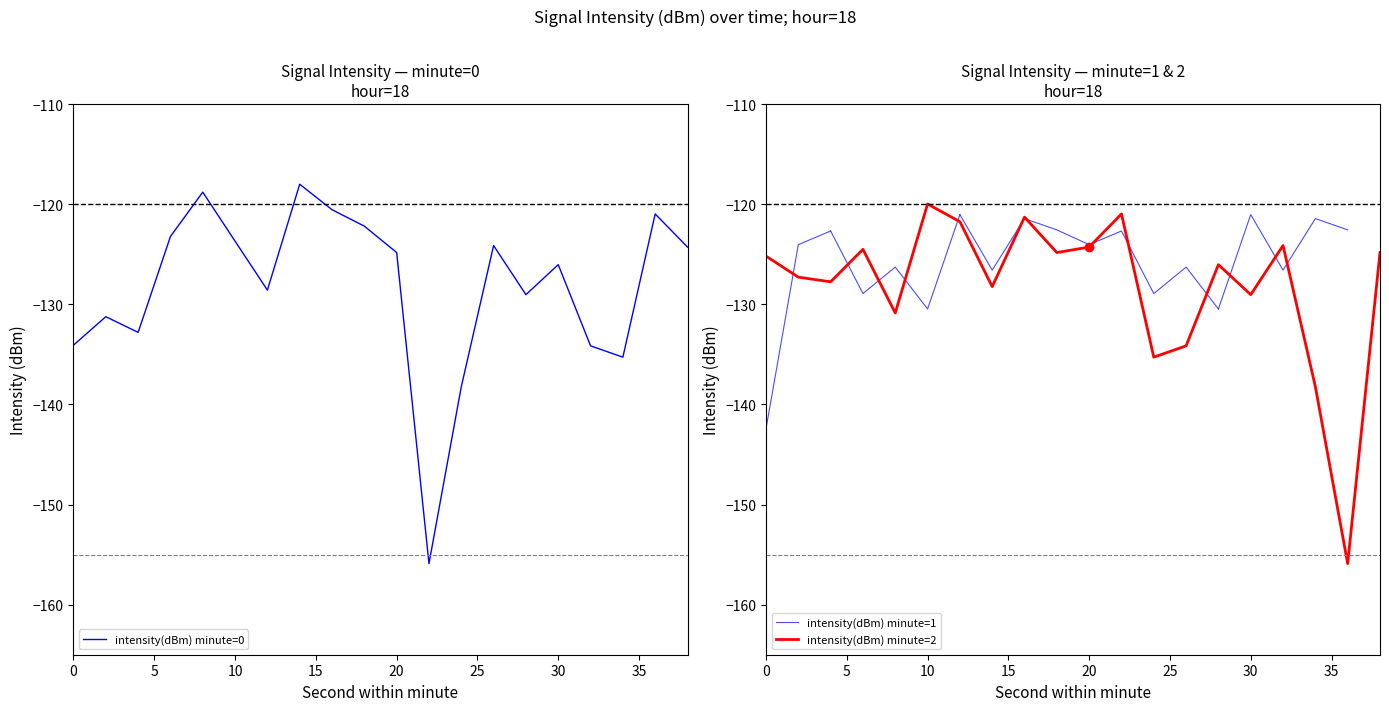

Which series changed the most between 32 and 38?

intensity(dBm) minute=0